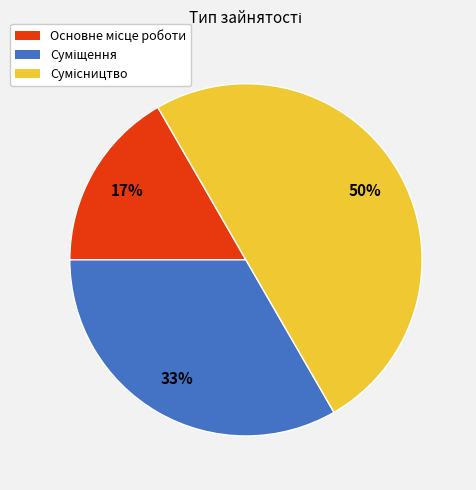

To the nearest percent, what is the difference between the largest and smallest slice percentages?

33%